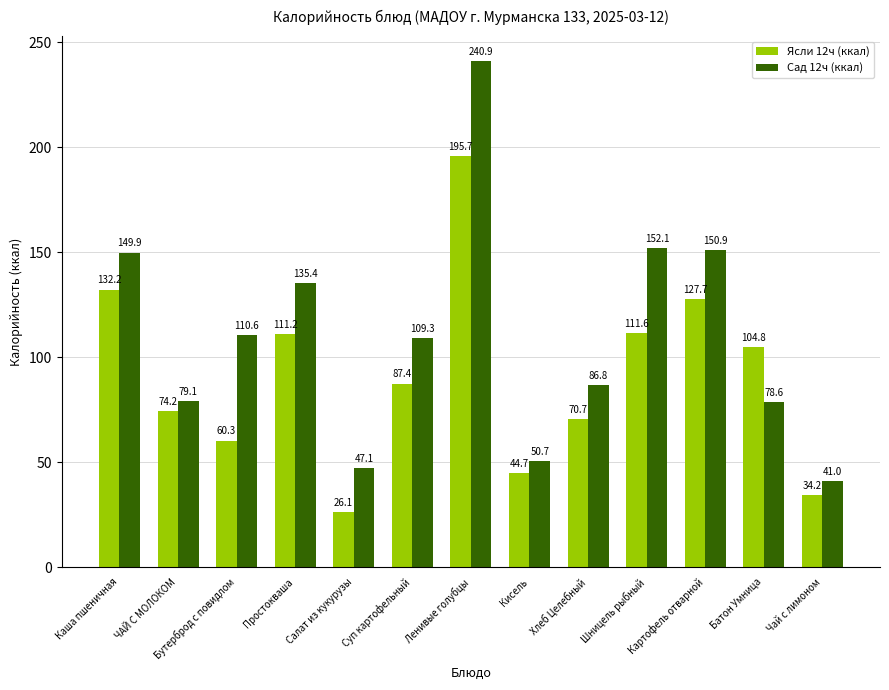

Rank the series by their average value, from highest to lowest.

Сад 12ч (ккал), Ясли 12ч (ккал)